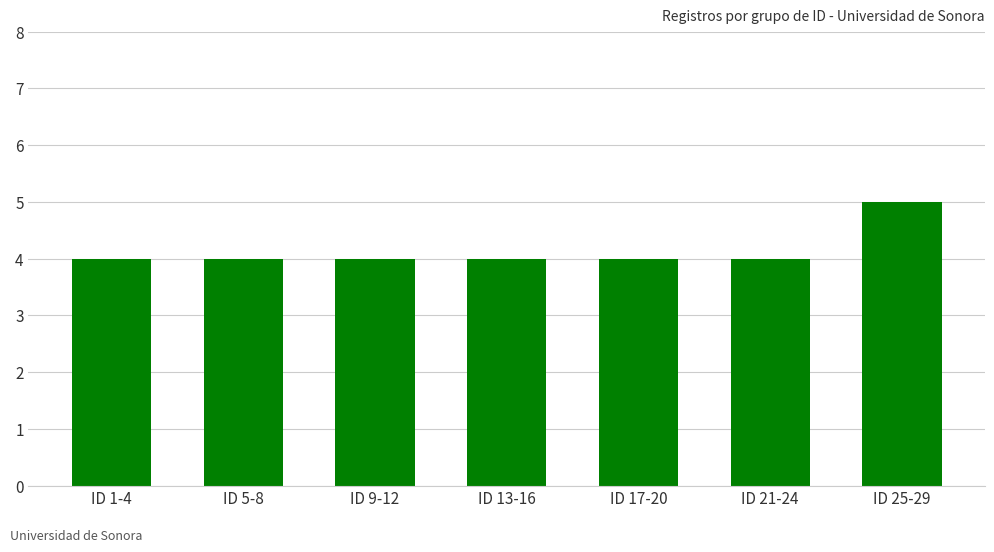

What is the change in value from ID 5-8 to ID 25-29?

+1